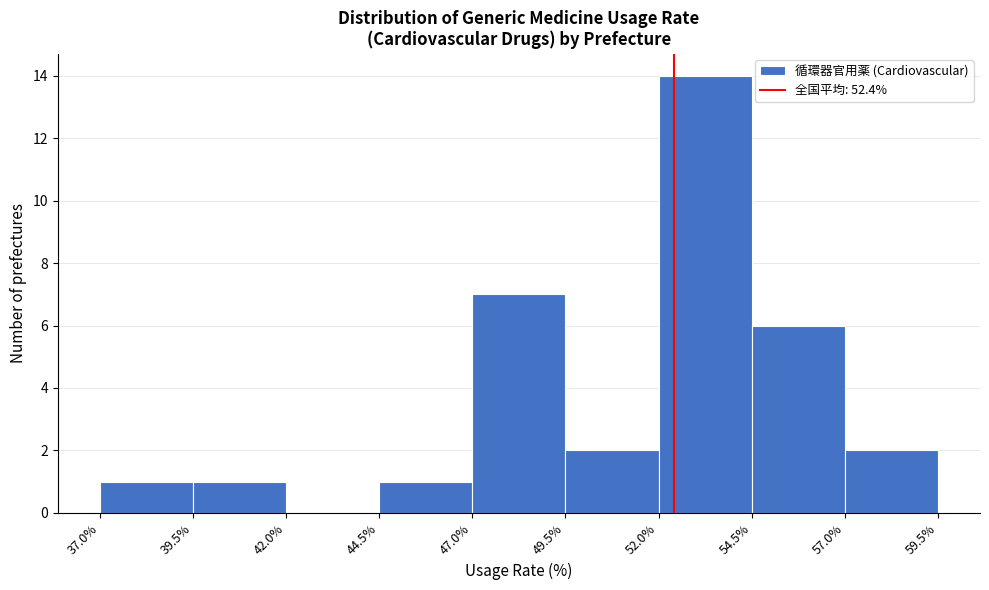

Which range on the x-axis has the tallest bar?

52.0% to 54.5%